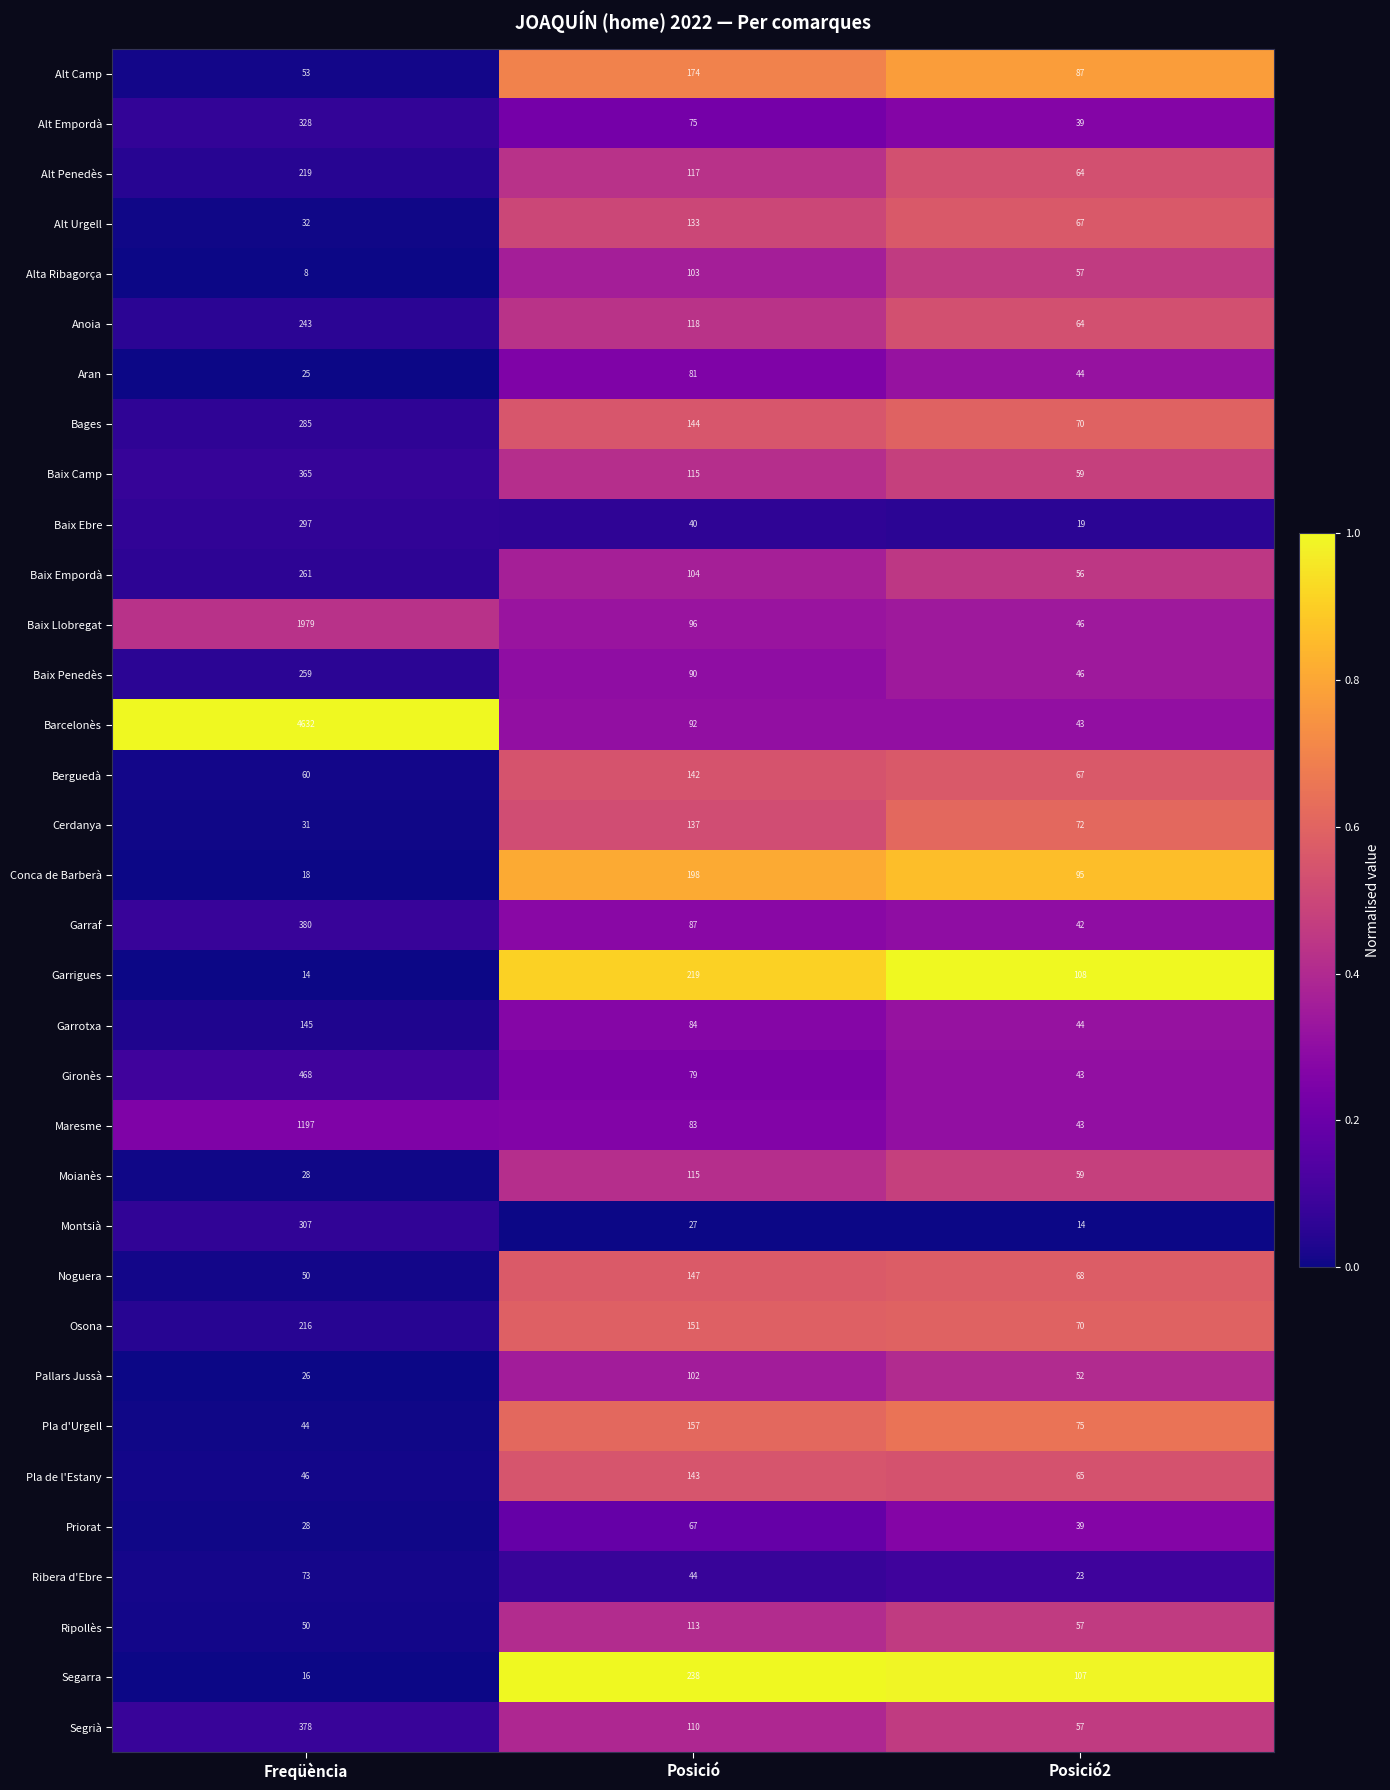

What is the sum of all Gironès values?

590